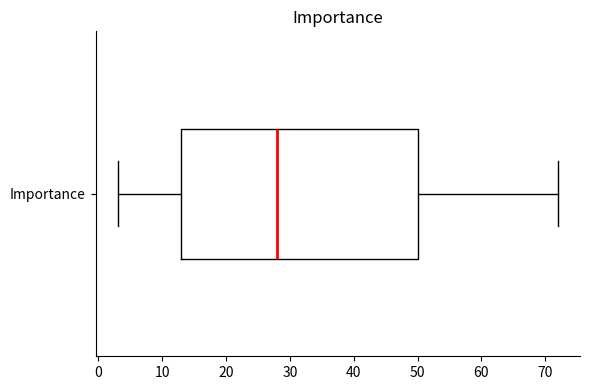

Transcribe this box plot: give where the median line is, the range the box spans, and where the two whiskers end, as read against the x-axis. The values are not printed on the chart, so give them approximately, as read against the axis.

median 28, box 13 to 50, whiskers 3 to 72